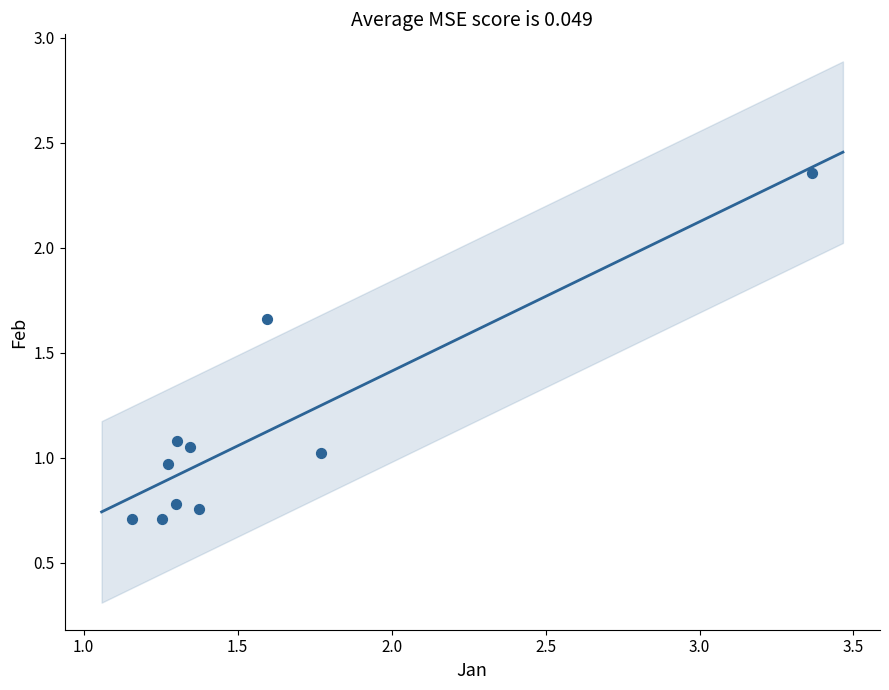

What is the range of X values (max minus min)?

2.2